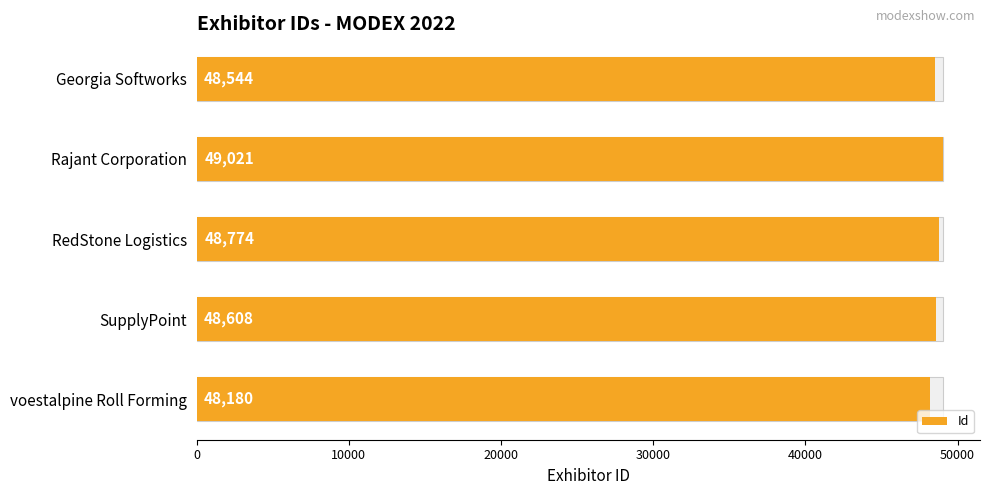

True or false: the data shows 48544 at Georgia Softworks.

True